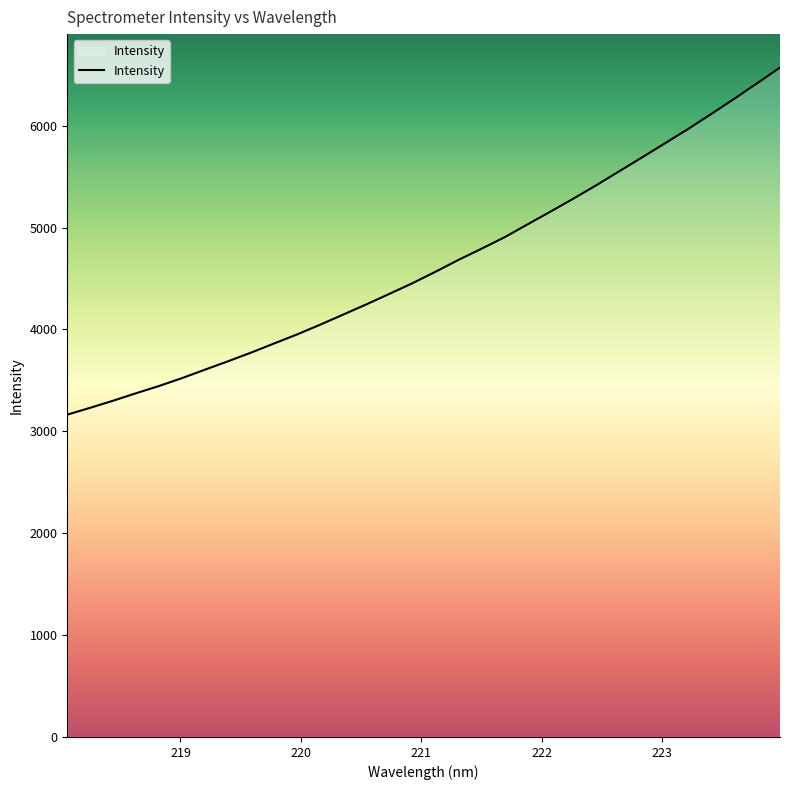

What is the smallest value displayed?

3163.4